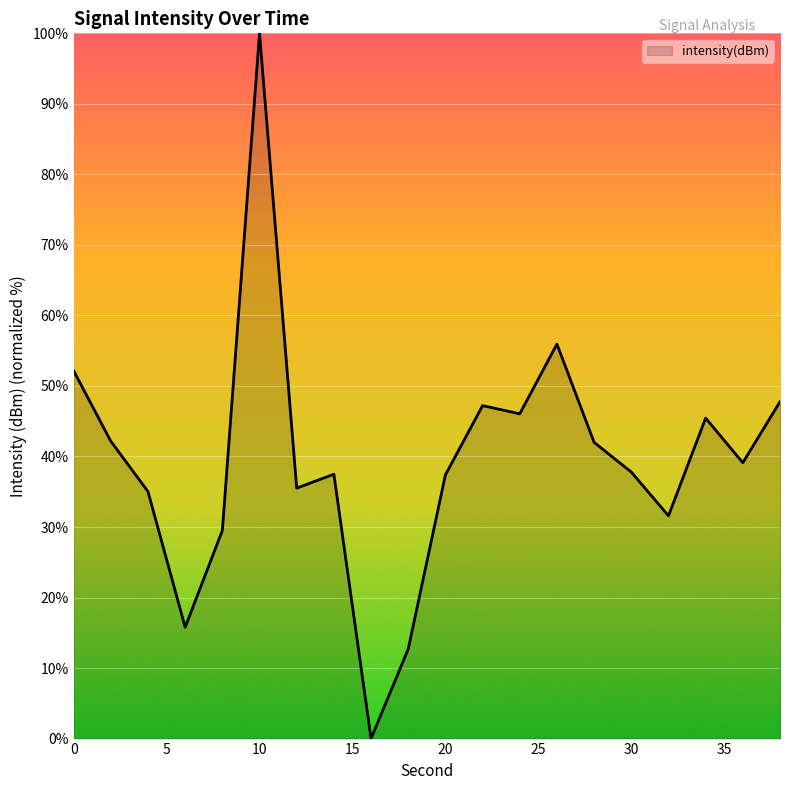

What is the maximum value shown in the chart?

100.0